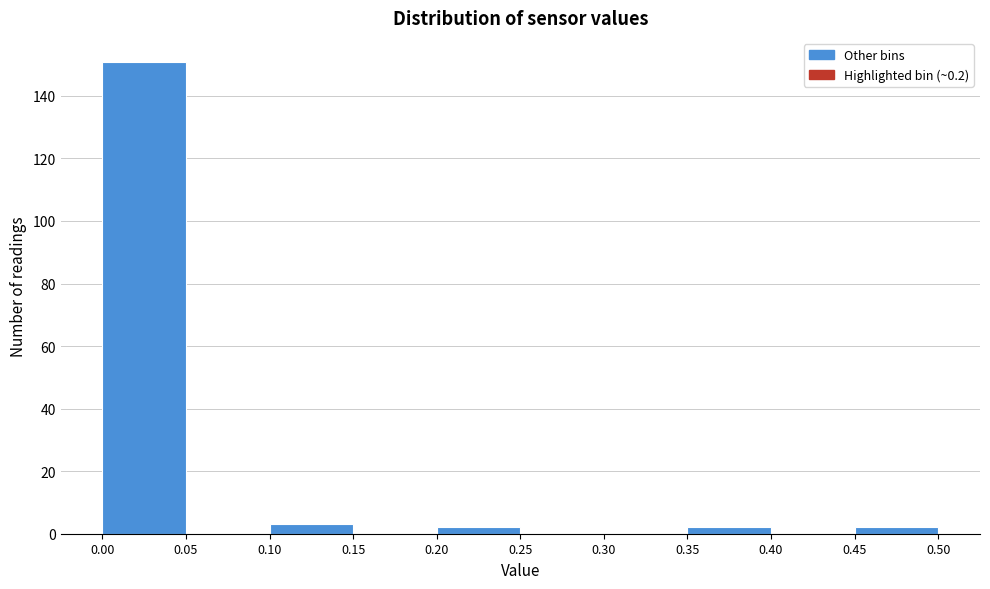

Reading left to right, transcribe this chart: for each bar, give the range it covers on the x-axis and its height. The values are not printed on the chart, so give them approximately, as read against the axis.

0.00 to 0.05: 152
0.05 to 0.10: 0
0.10 to 0.15: 4
0.15 to 0.20: 0
0.20 to 0.25: 2
0.25 to 0.30: 0
0.30 to 0.35: 0
0.35 to 0.40: 2
0.40 to 0.45: 0
0.45 to 0.50: 2